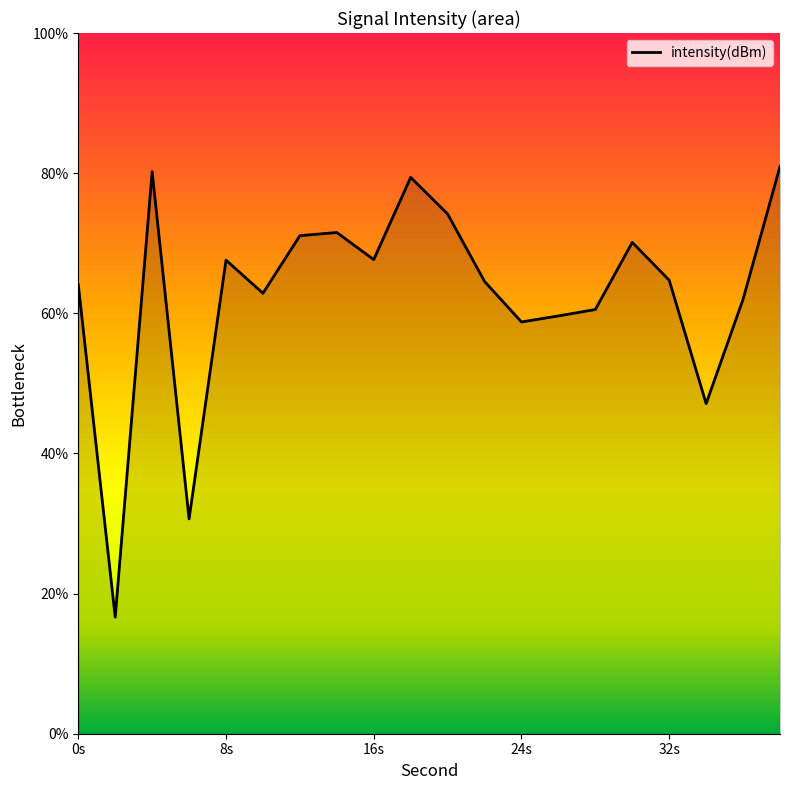

What is the greatest value displayed?

81.0